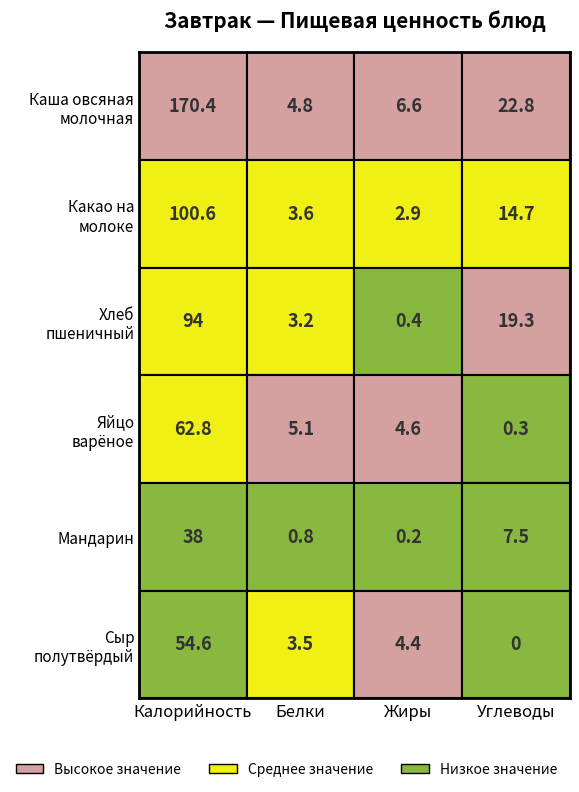

Is it true that Каша овсяная молочная с сахаром и масло equals 236.6 at 0?

False